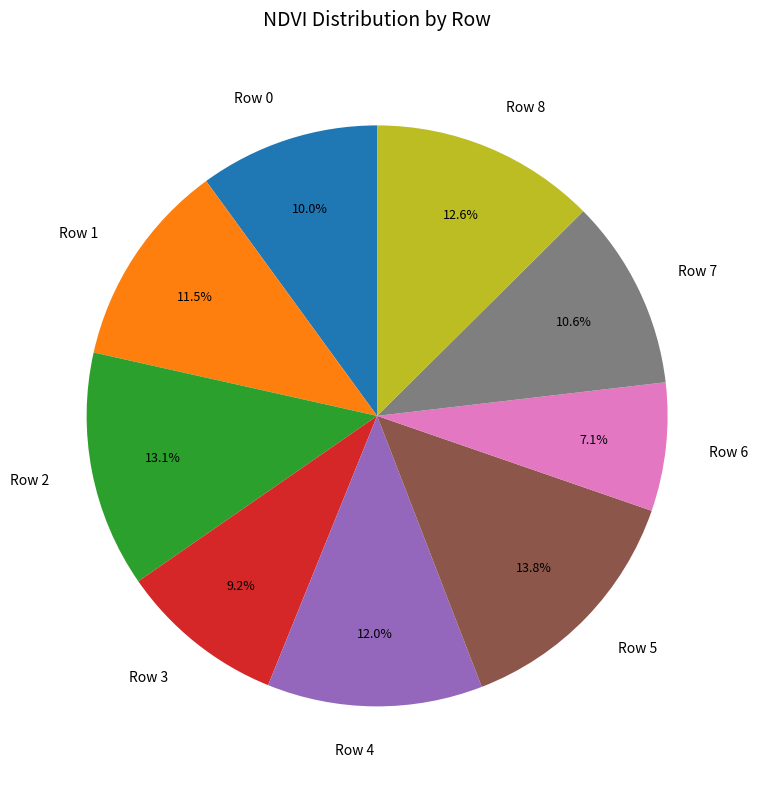

How much of the chart is everything except Row 3?

90.8%